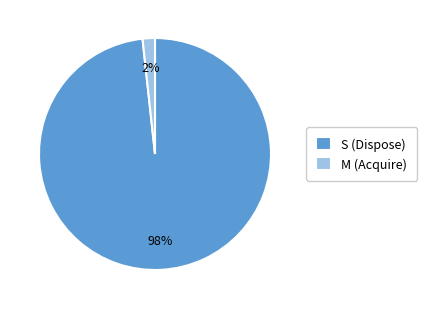

To the nearest percent, what is the average slice percentage?

50%